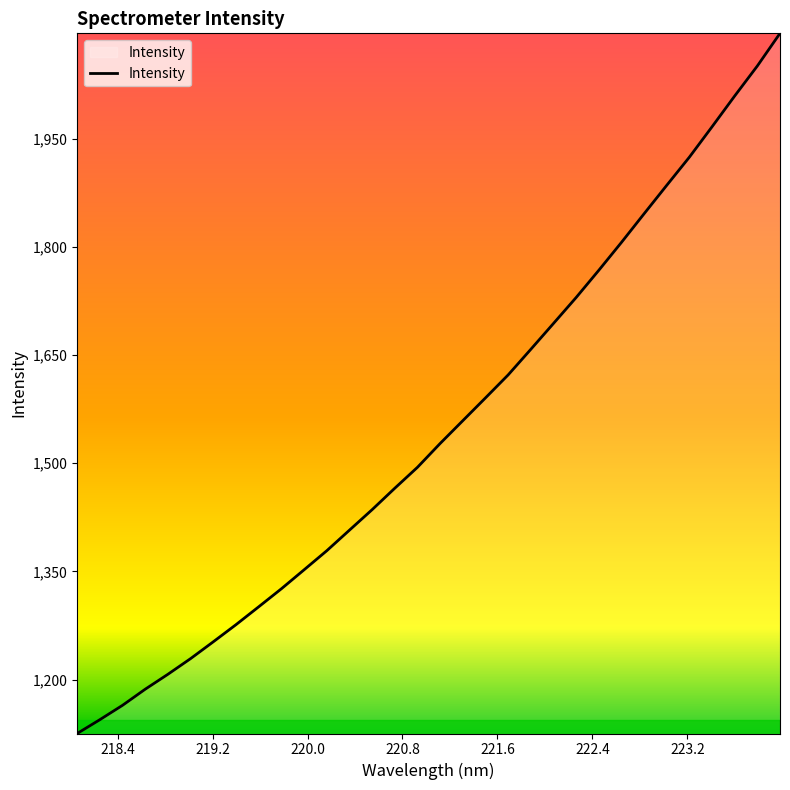

What is the difference between the maximum and minimum values?

970.7